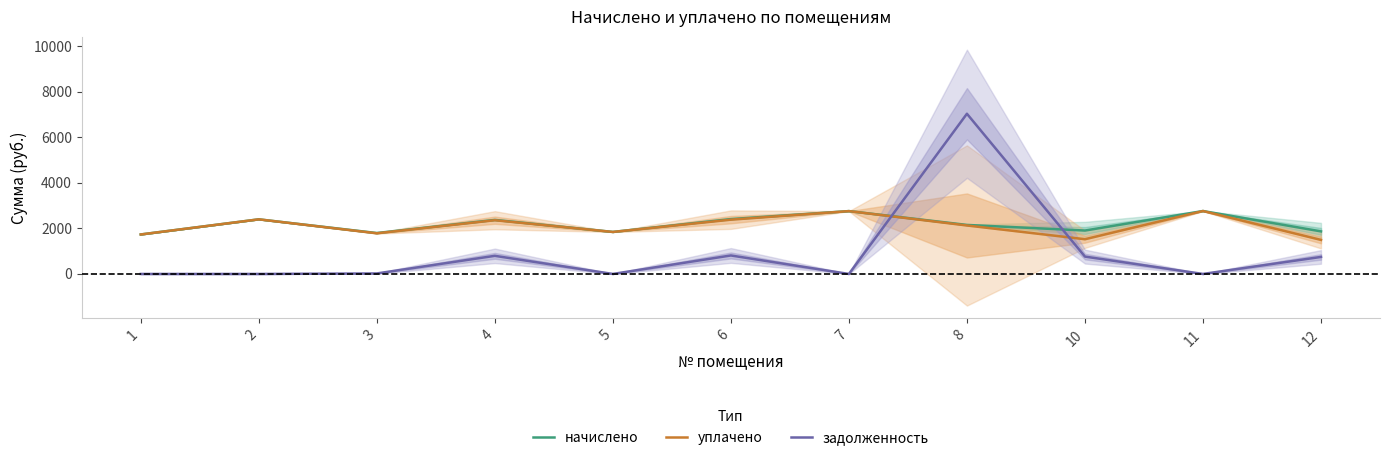

Reading left to right, what are all the values shown in this chart?

начислено: 1732.9	2396.6	1795.8	2371.8	1843.5	2408.0	2757.9	2151.3	1905.0	2761.6	1868.1
уплачено: 1732.9	2396.6	1784.9	2358.1	1843.5	2382.6	2757.9	2127.3	1524.0	2761.6	1494.5
задолженность: 0.0	0.0	21.7	795.2	0.0	811.1	0.0	7030.0	762.0	0.0	747.2